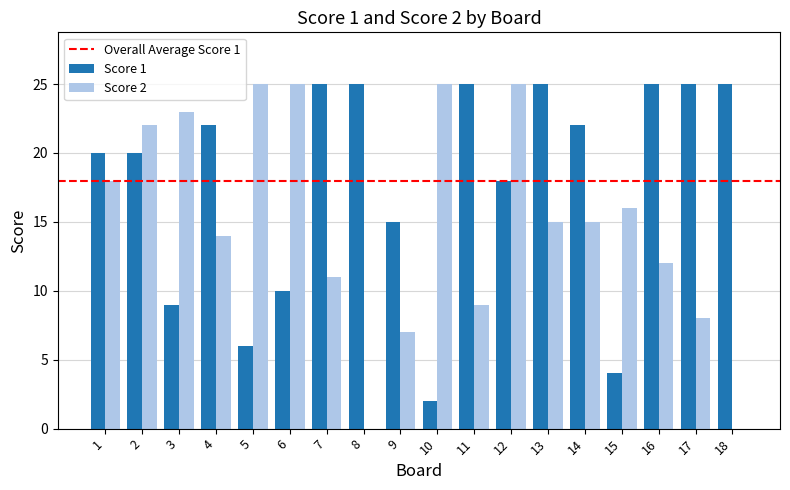

What is the highest value of the Score 1 series?

25